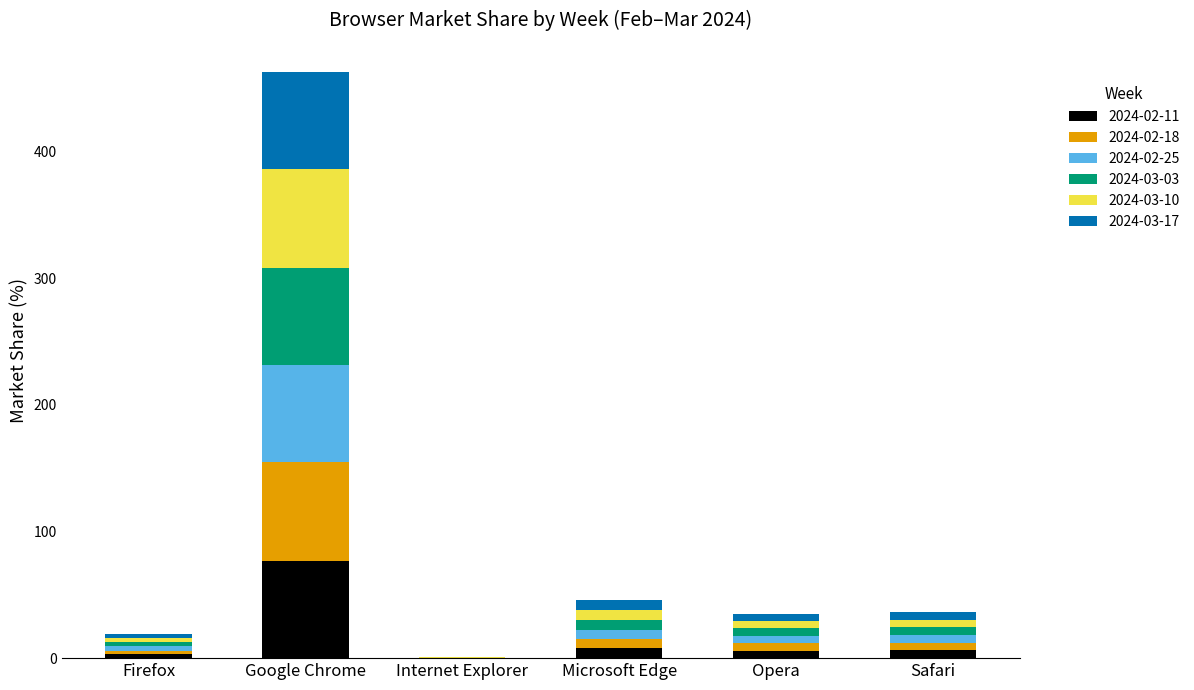

What are all the series names shown in the legend?

2024-02-11, 2024-02-18, 2024-02-25, 2024-03-03, 2024-03-10, 2024-03-17